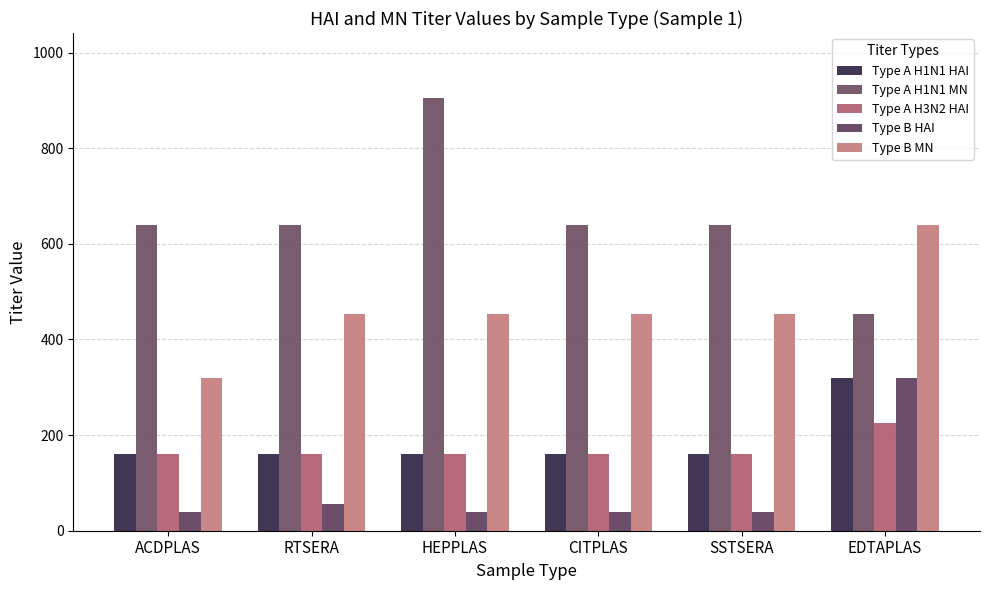

What is the sum of all Type B MN values?

2770.2